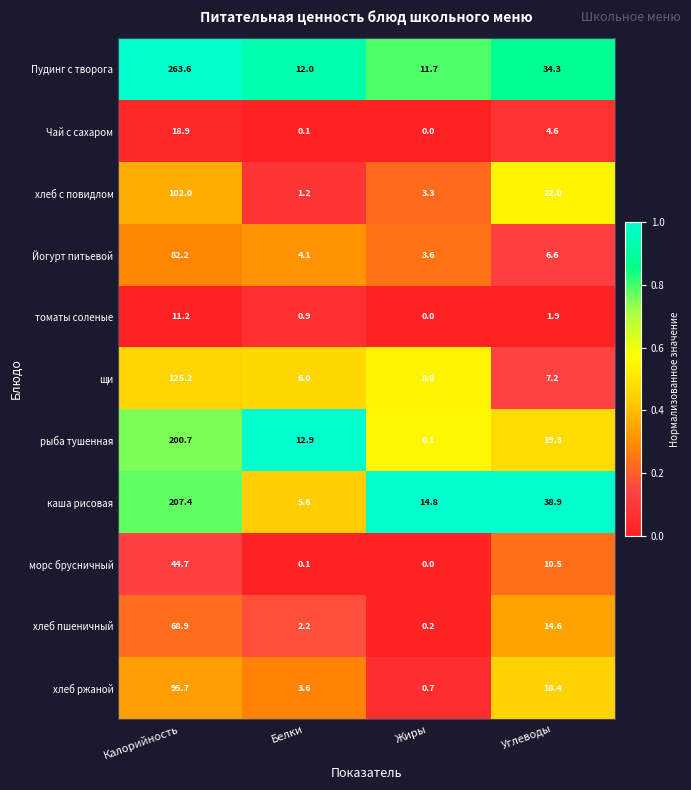

The Йогурт питьевой series shows 143.1 at Калорийность. True or false?

False